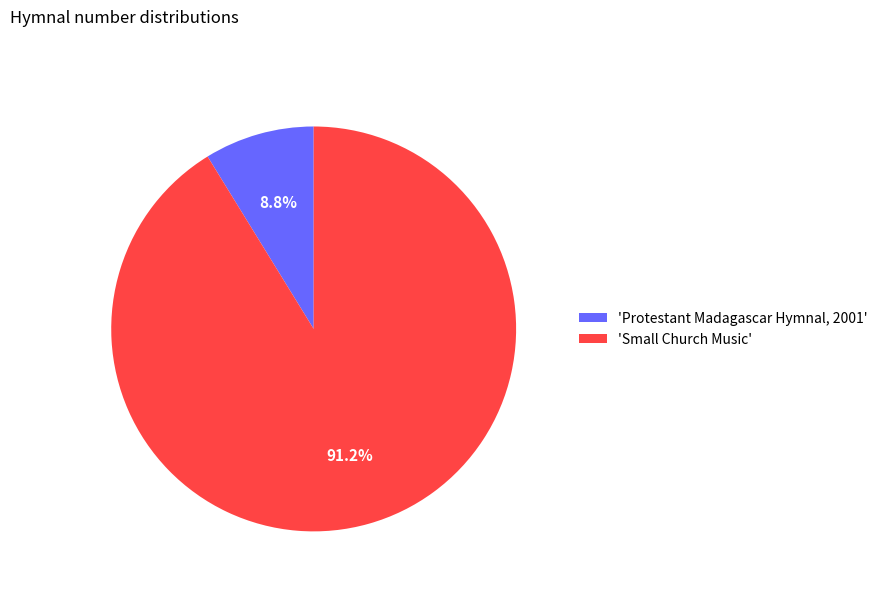

To the nearest percent, what is the average slice percentage?

50%